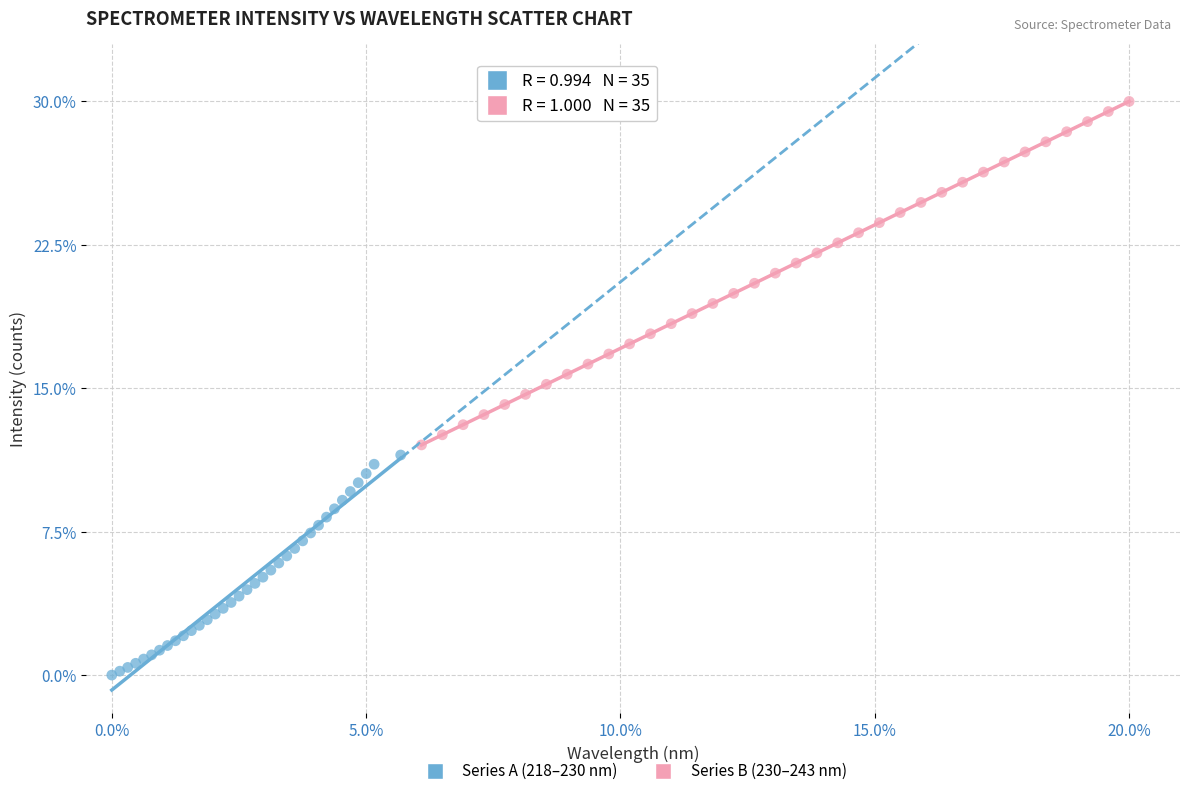

Which series contains the lowest Y value?

Series A (218–230 nm)